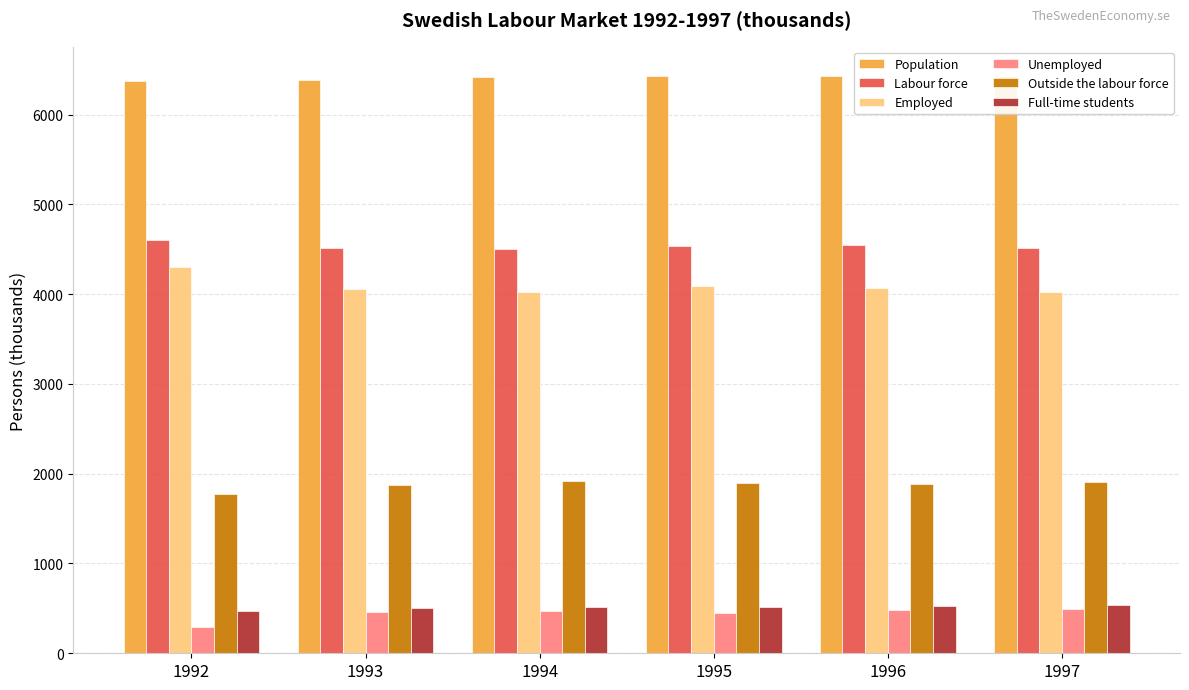

How many bars are there in each group?

6